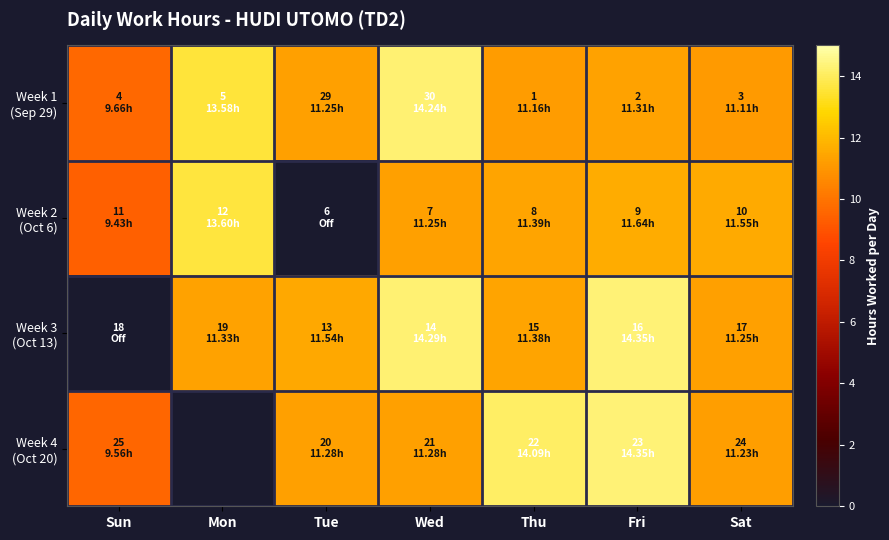

What is the difference between the maximum and minimum values in the Week 2 (Oct 6) series?

13.6